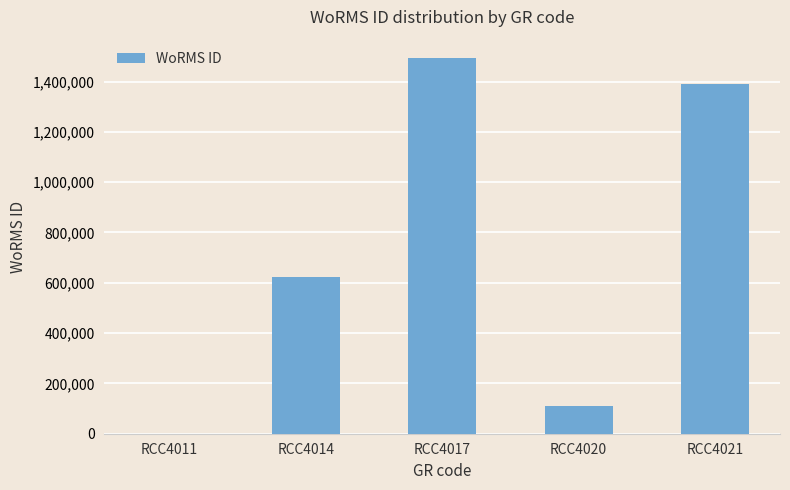

How many values are above zero?

4